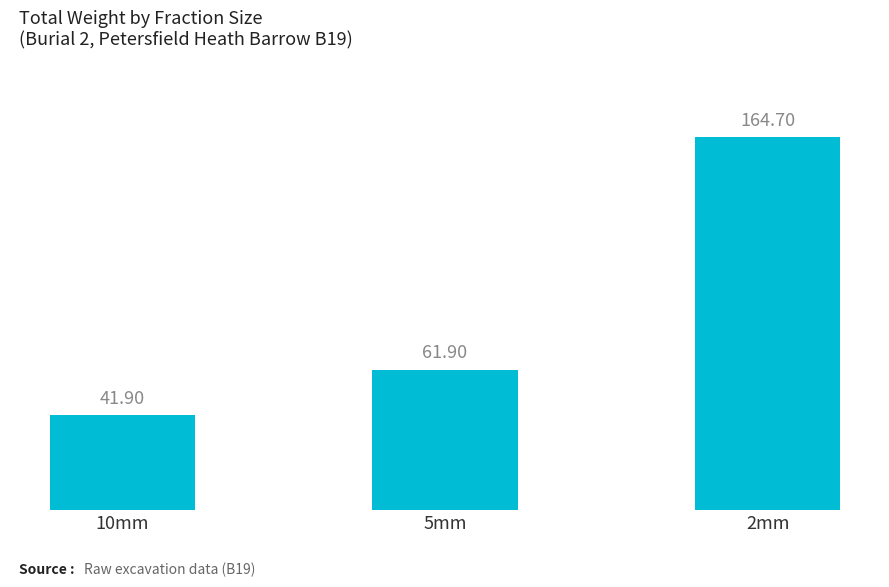

True or false: the data shows 75.4 at 10mm.

False